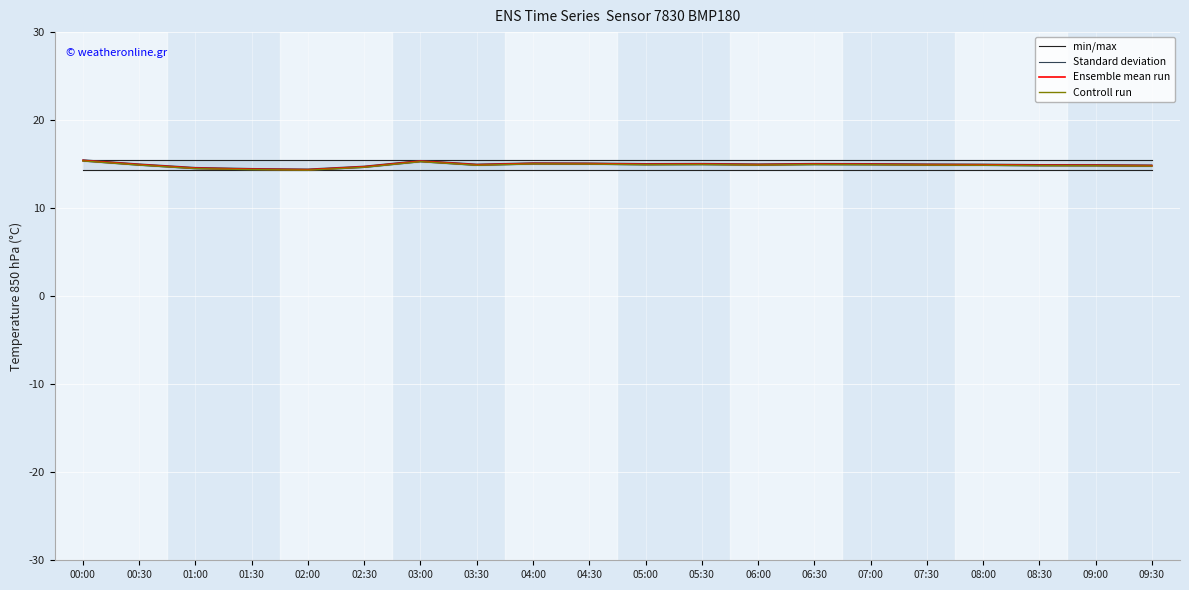

What position from the left is 00:30?

2